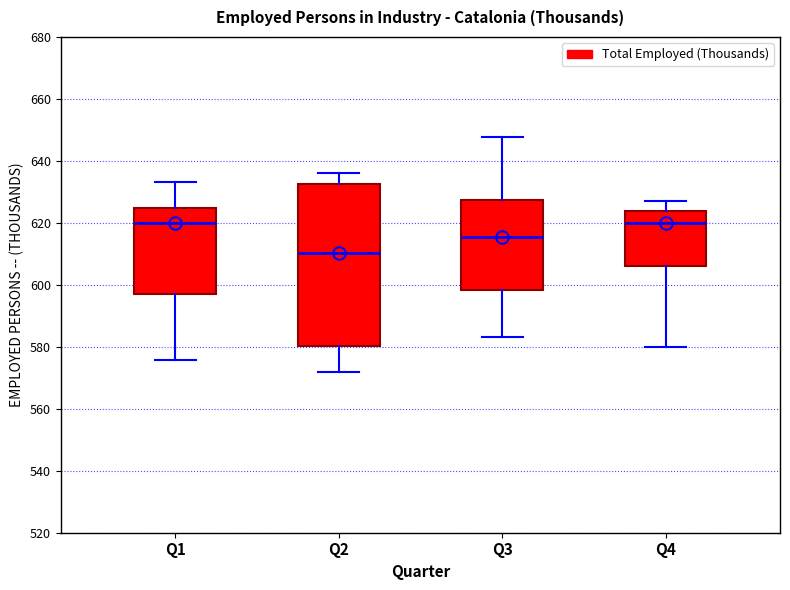

Reading left to right, read every box against the y-axis: the position of its median line, the range the box covers, and the ends of its whiskers. The values are not printed on the chart, so give them approximately, as read against the axis.

Q1: median 620, box 598 to 624, whiskers 576 to 634
Q2: median 610, box 580 to 632, whiskers 572 to 636
Q3: median 616, box 598 to 628, whiskers 584 to 648
Q4: median 620, box 606 to 624, whiskers 580 to 628